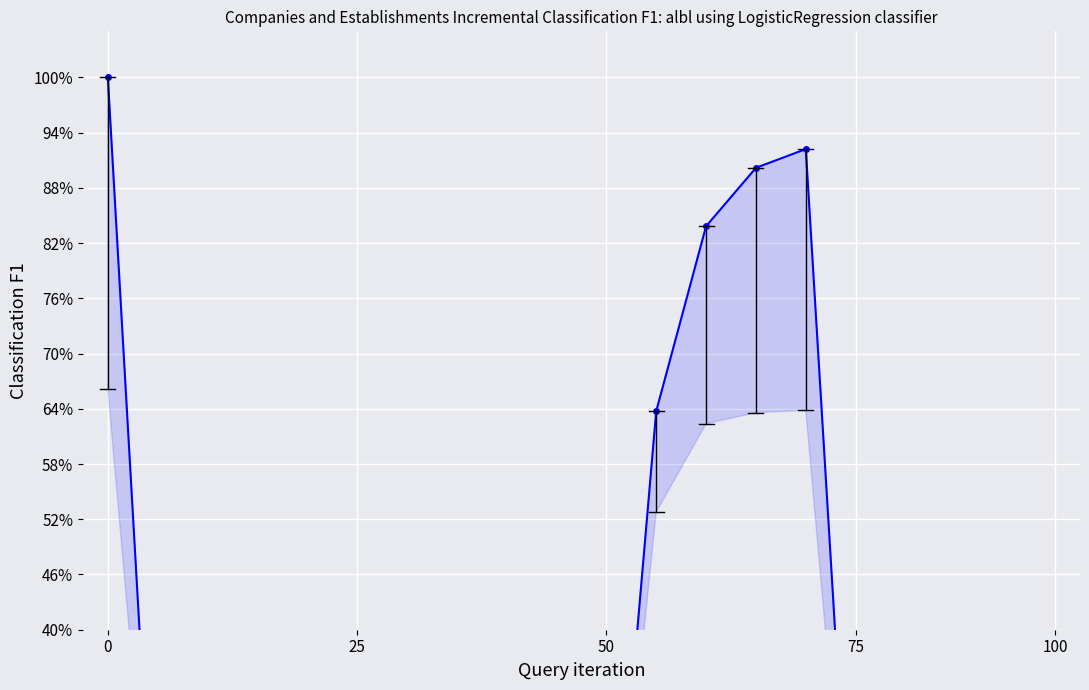

Is this an area chart (filled region under the line)?

No